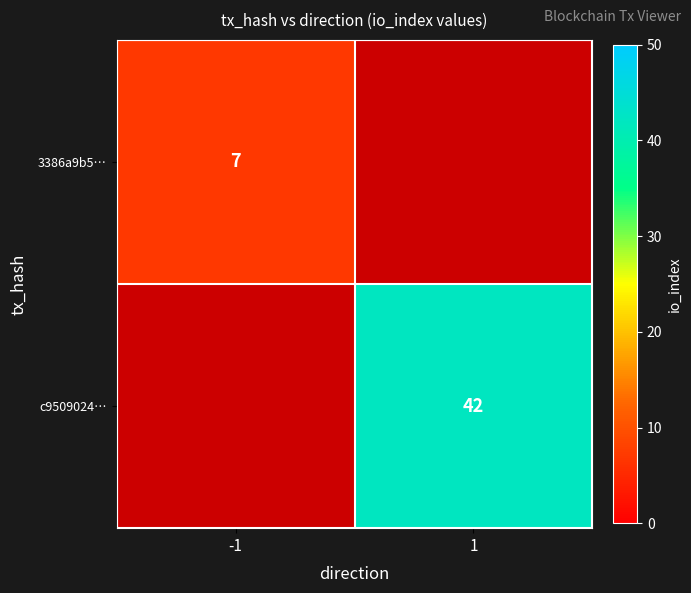

The value of c9509024… at 1 is 42. True or false?

True